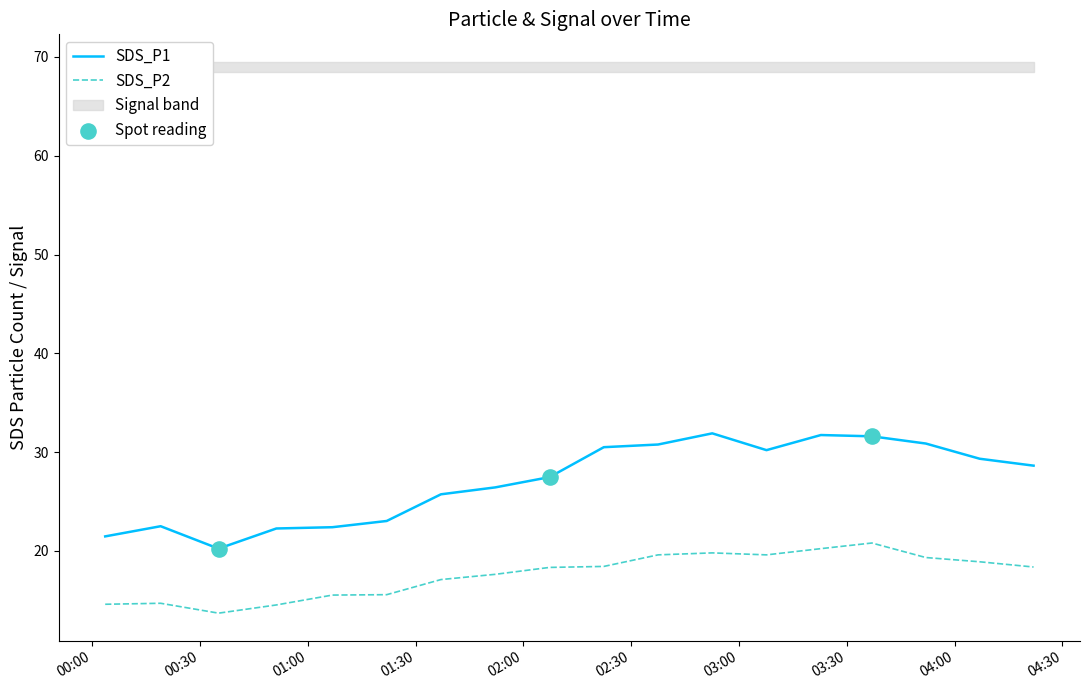

Which series has the largest Y range (max minus min)?

SDS_P1